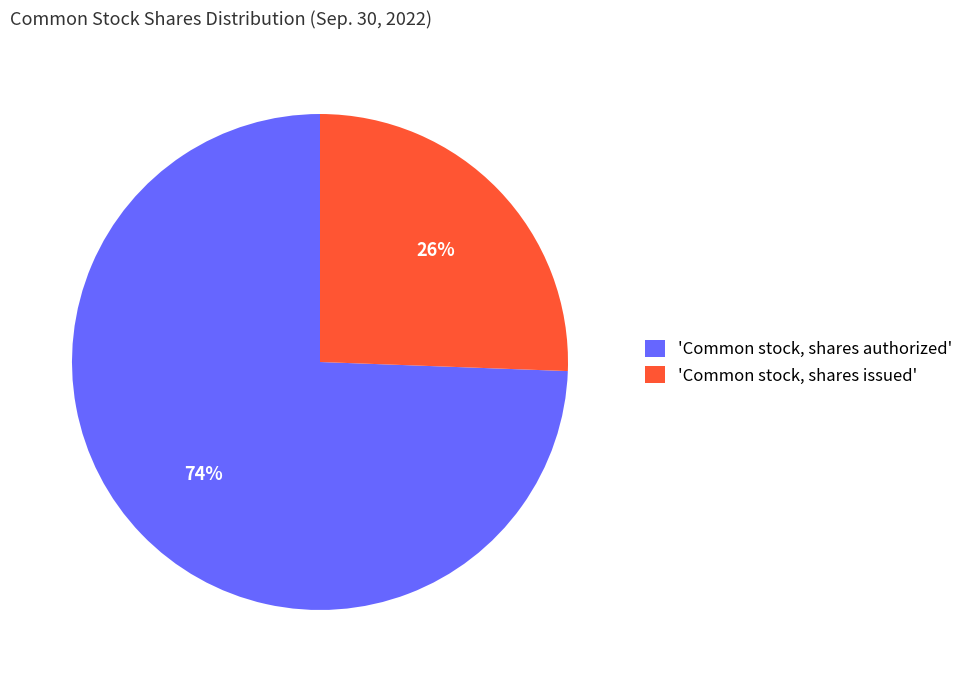

Is the sum of 'Common stock, shares issued' and 'Common stock, shares authorized' greater than half?

Yes